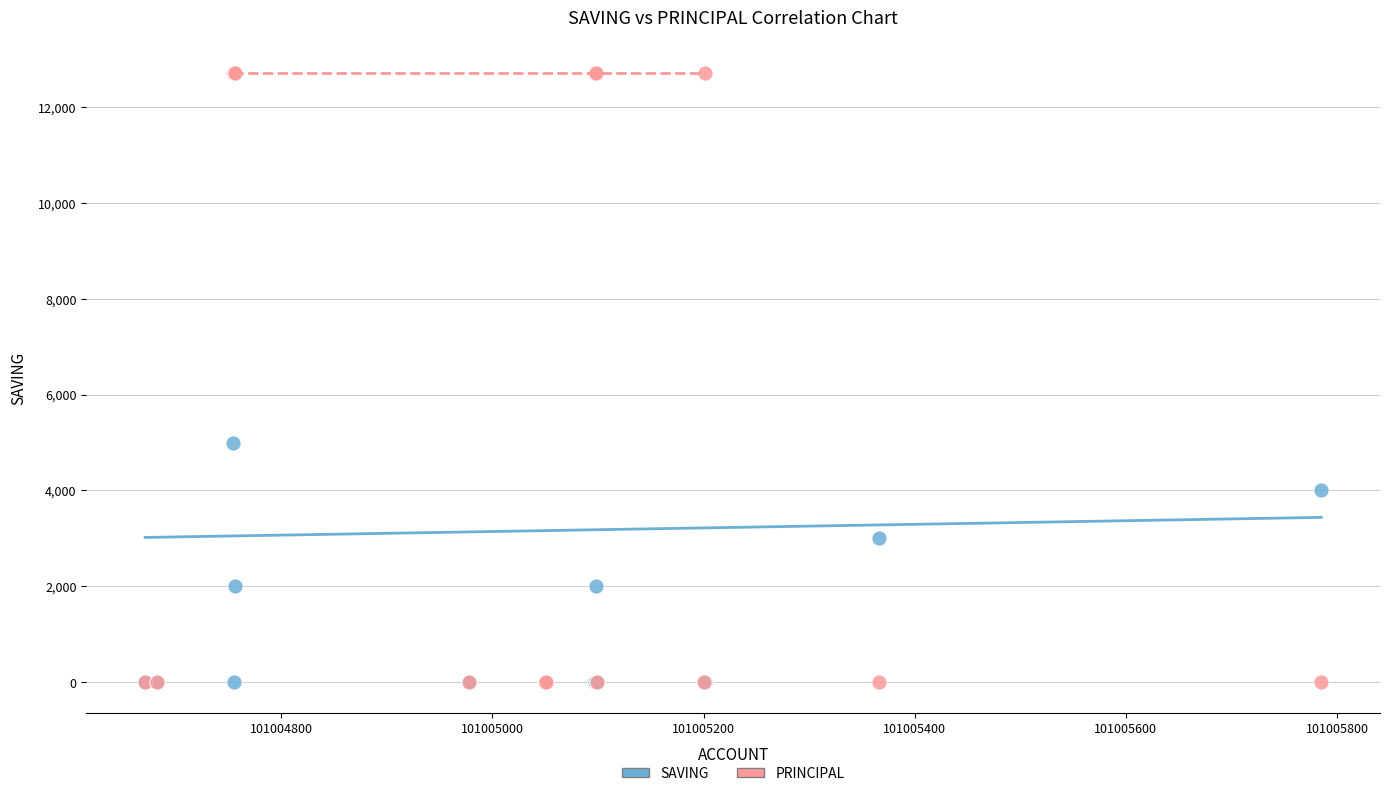

Across all series, what Y value is closest to 6350?

5000